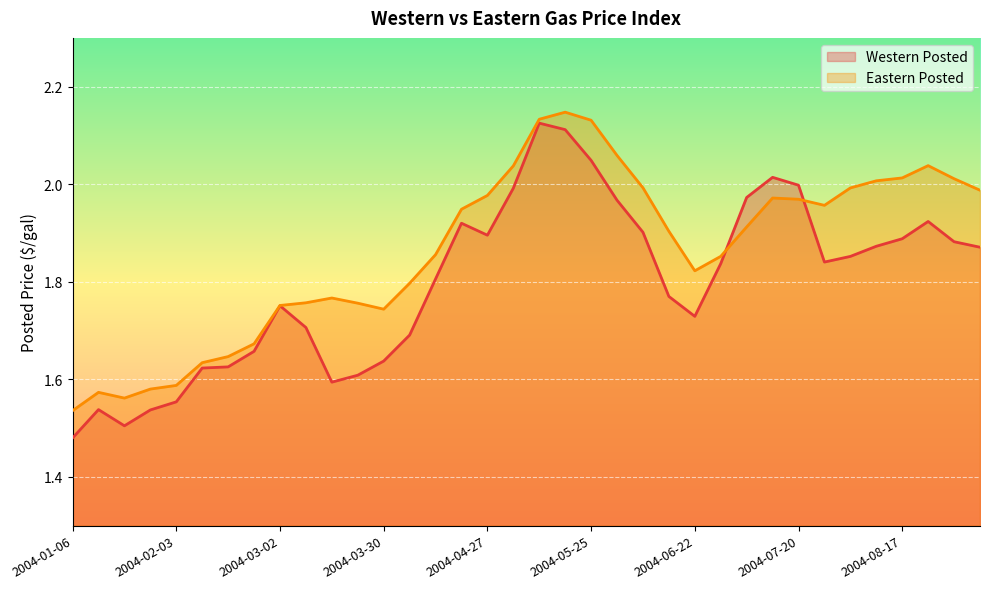

What is the value of the Western Posted point at the 7th from the left?

1.6